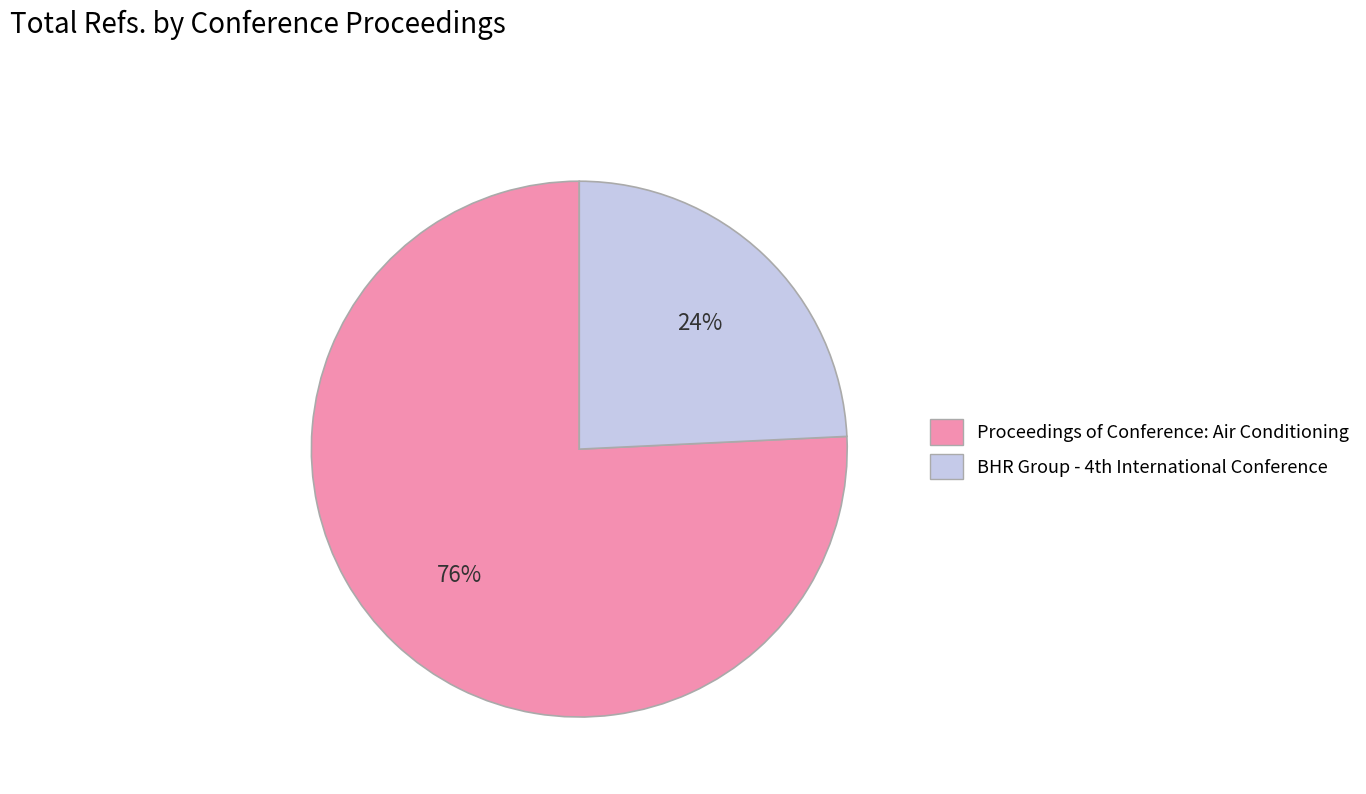

True or false: Proceedings of Conference: Air Conditioning accounts for 76% of the total.

True